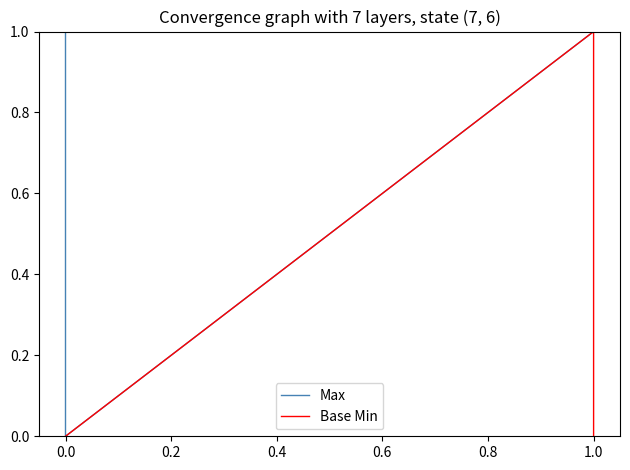

Does the chart have visible grid lines?

No